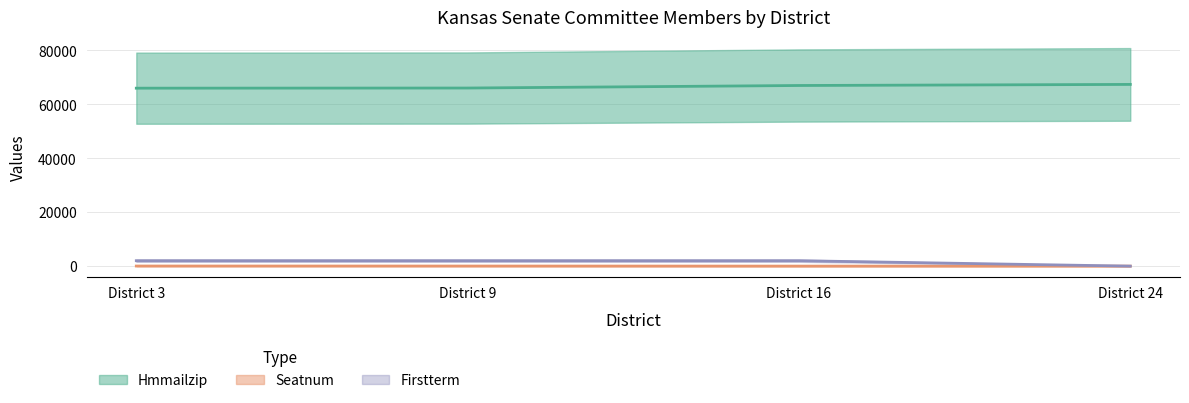

What is the maximum value shown in the chart?

67402